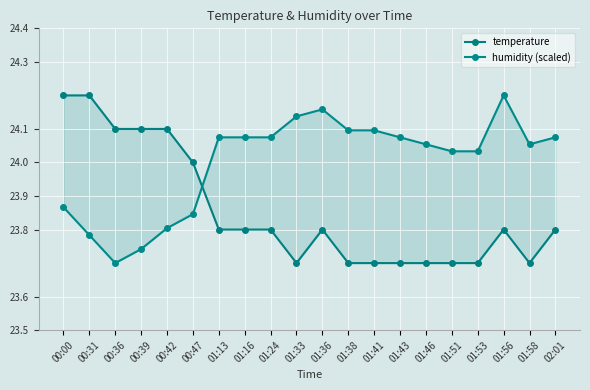

Which category has the lowest value in the temperature series?

01:33